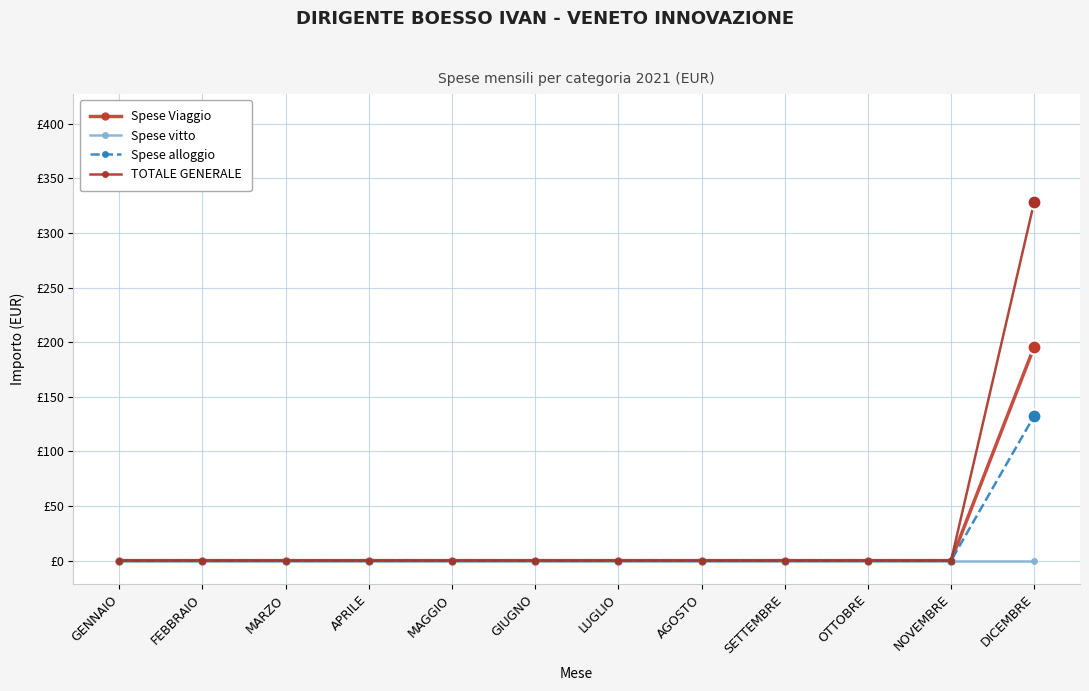

Is this an area chart (filled region under the line)?

No